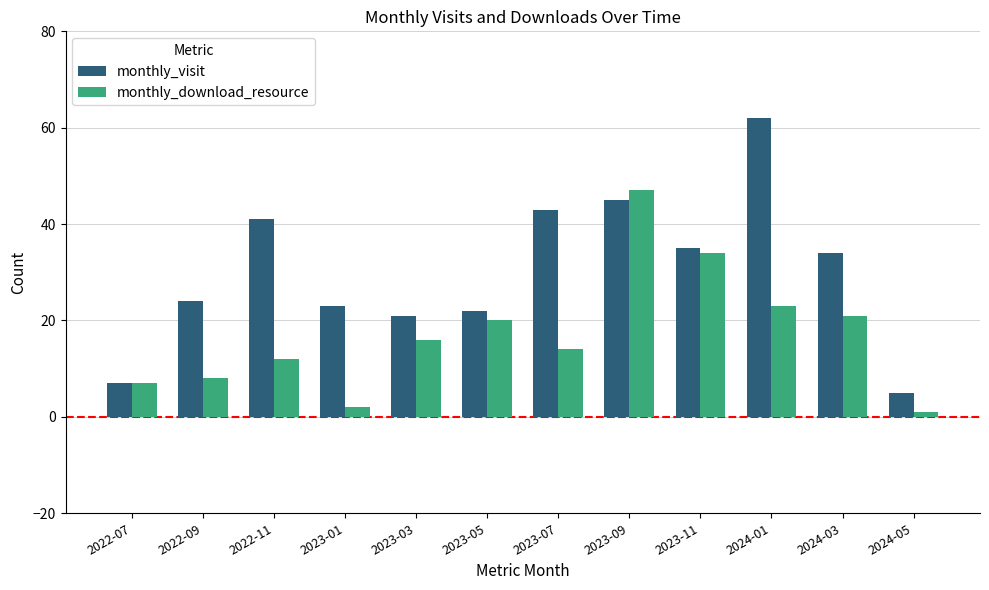

What position from the left is 2024-01?

10